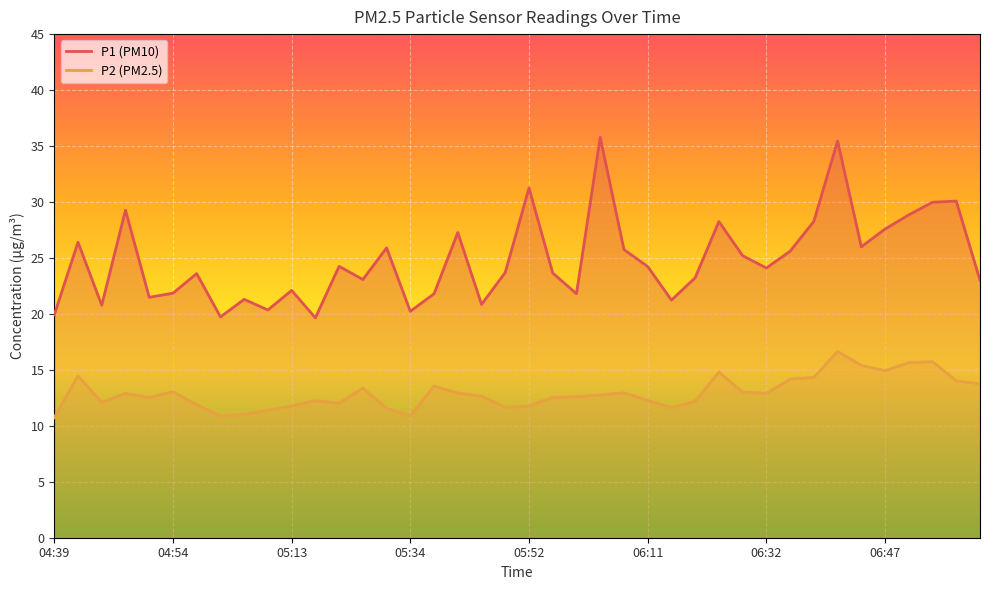

Which label corresponds to the largest value in the chart?

06:04